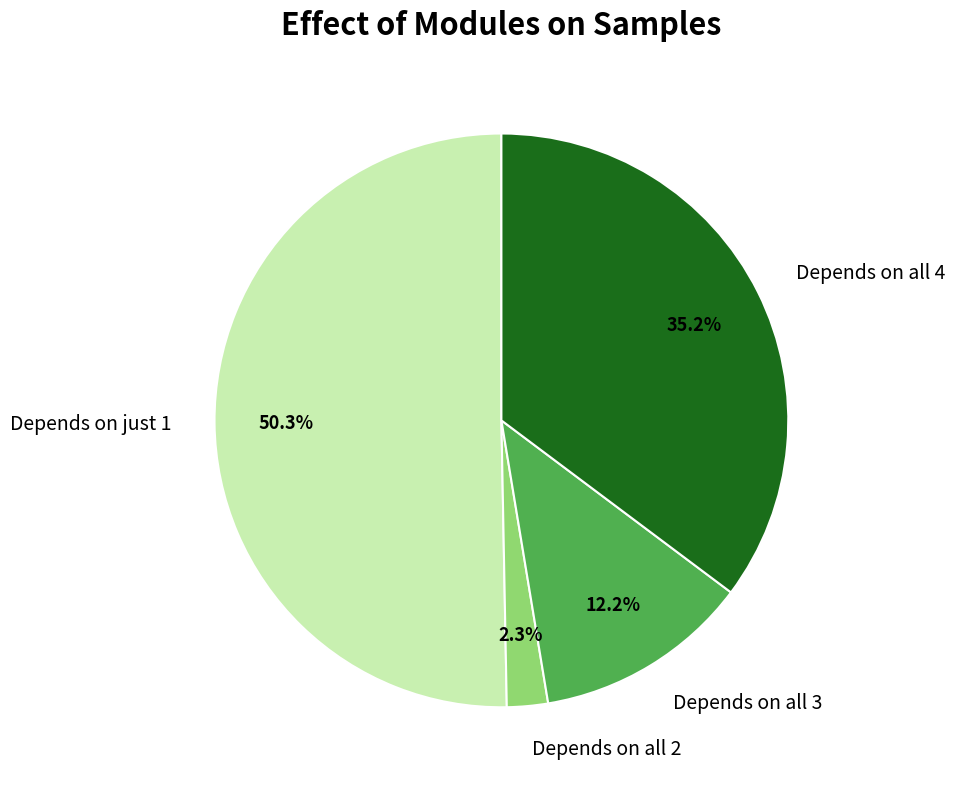

To the nearest percent, what is the difference between the largest and smallest slice percentages?

48%